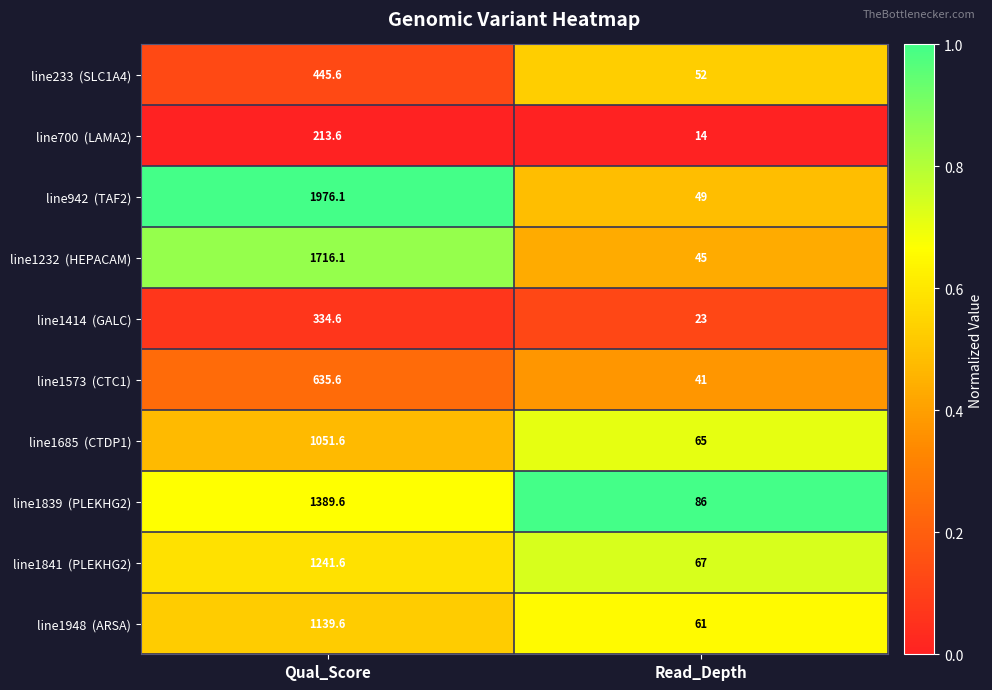

At which category is the sum across all series the highest?

Qual_Score